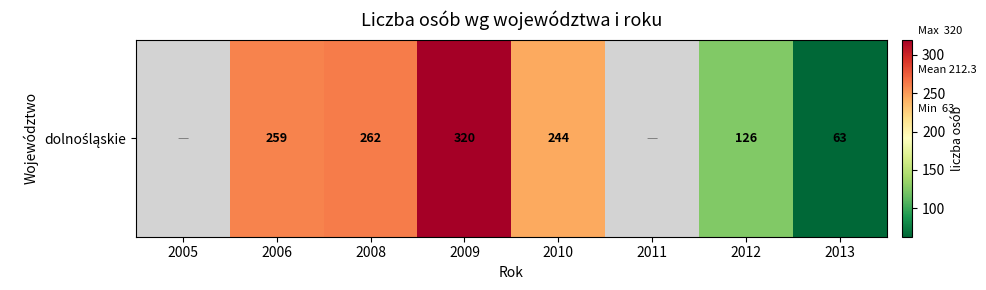

Rank the categories by value from lowest to highest.

2005, 2011, 2013, 2012, 2010, 2006, 2008, 2009